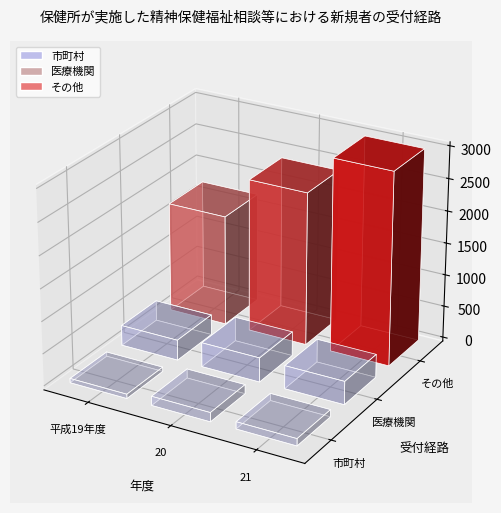

Reading left to right, what are all the values shown in this chart?

市町村: 平成19年度=68	20=143	21=112
医療機関: 平成19年度=317	20=379	21=362
その他: 平成19年度=1717	20=2384	21=2997